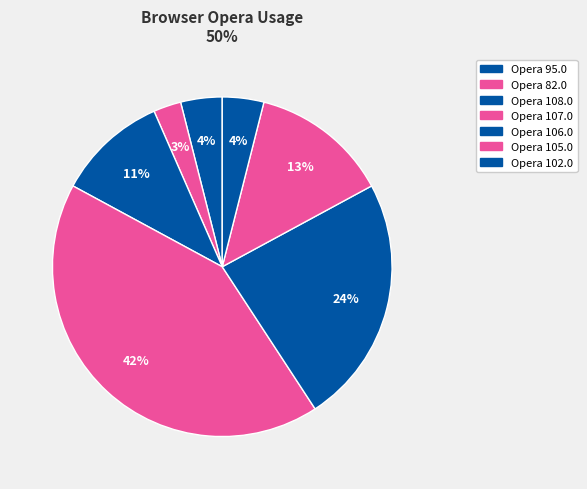

How many slices are in this pie chart?

7